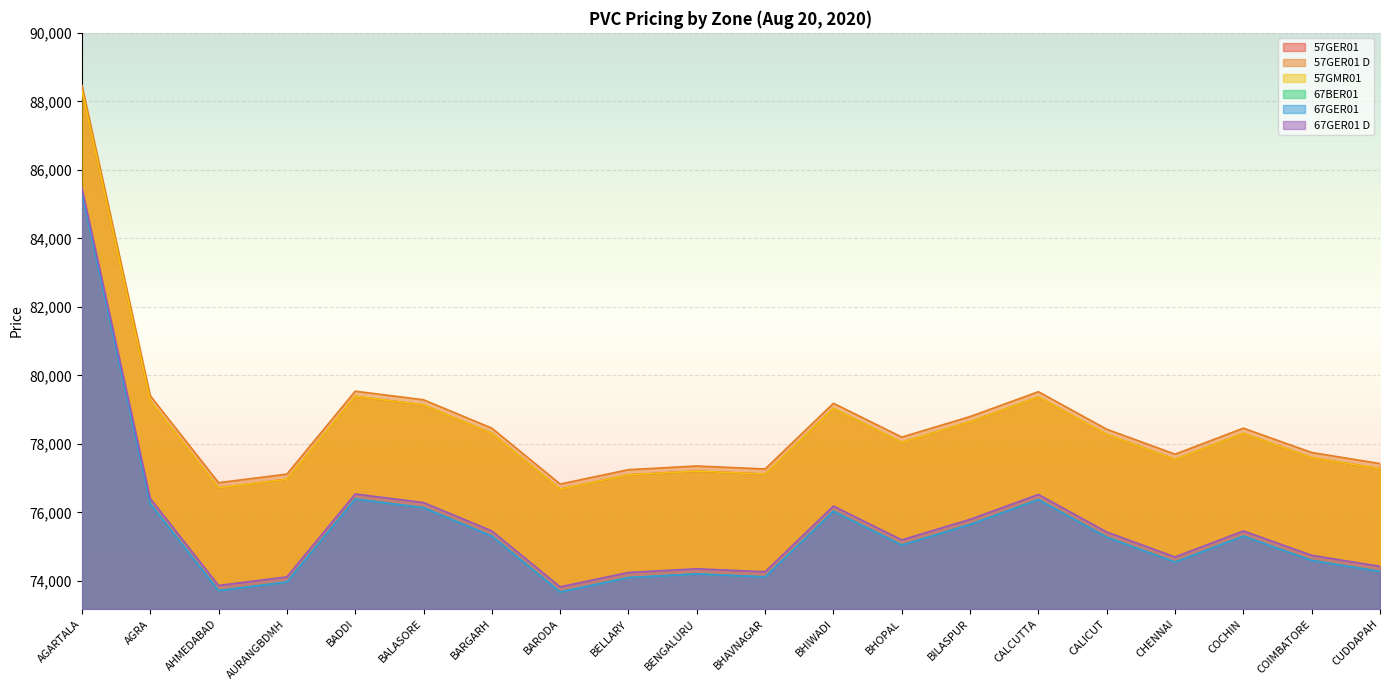

At how many categories does at least one series exceed 75872?

20